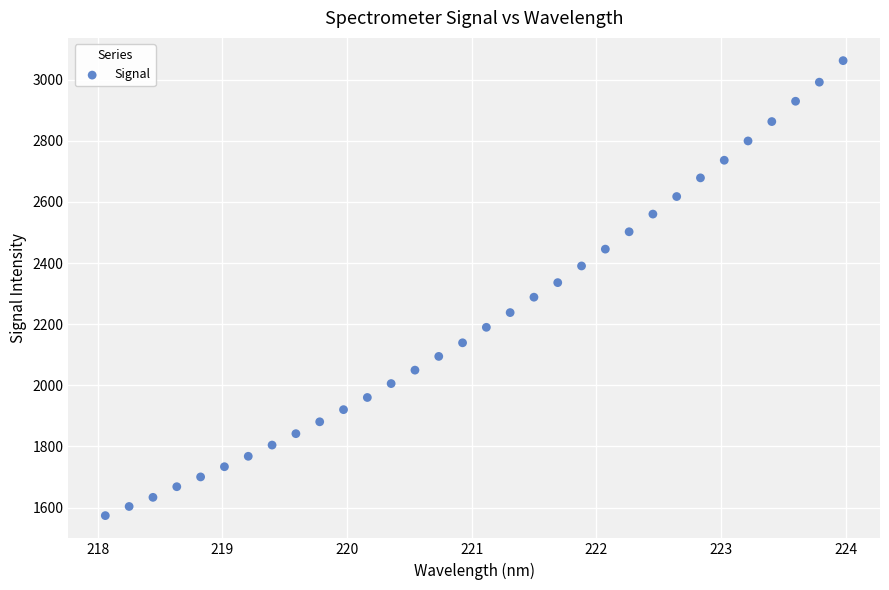

What is the range of Y values (max minus min)?

1488.4